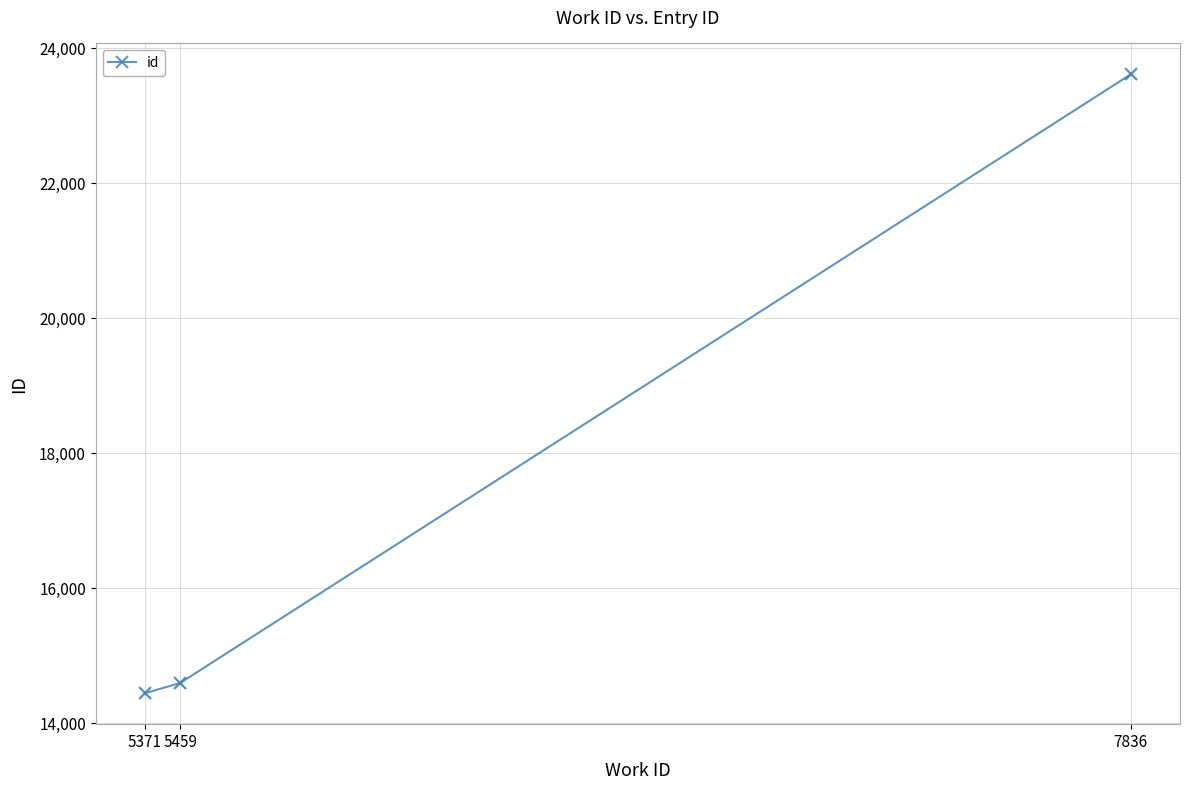

Which has a higher value, 5459 or 7836?

7836